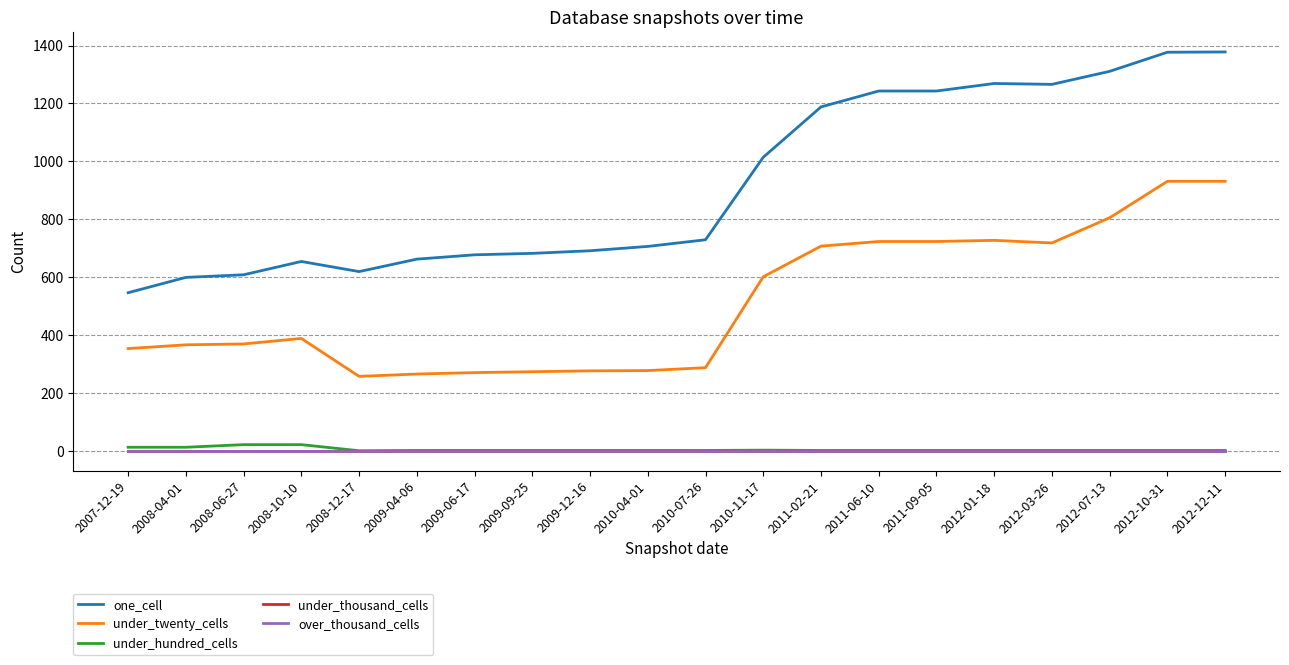

True or false: one_cell and over_thousand_cells intersect in this chart.

False